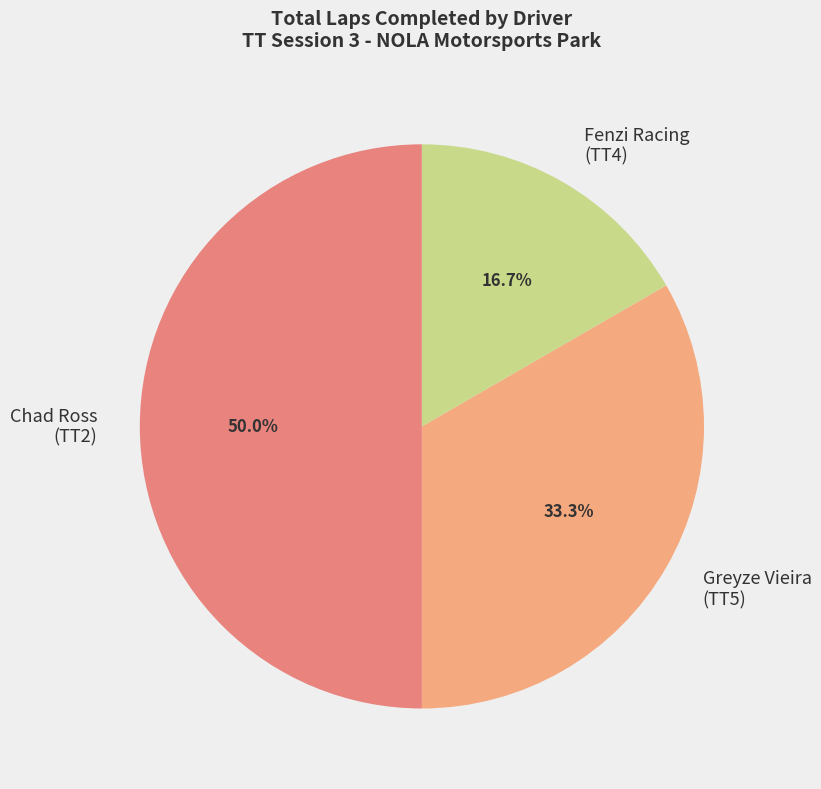

What portion of the pie excludes Greyze Vieira (TT5)?

66.7%